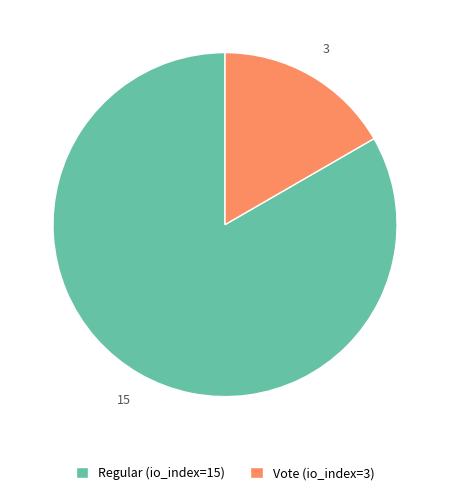

Count the number of slices in the pie.

2